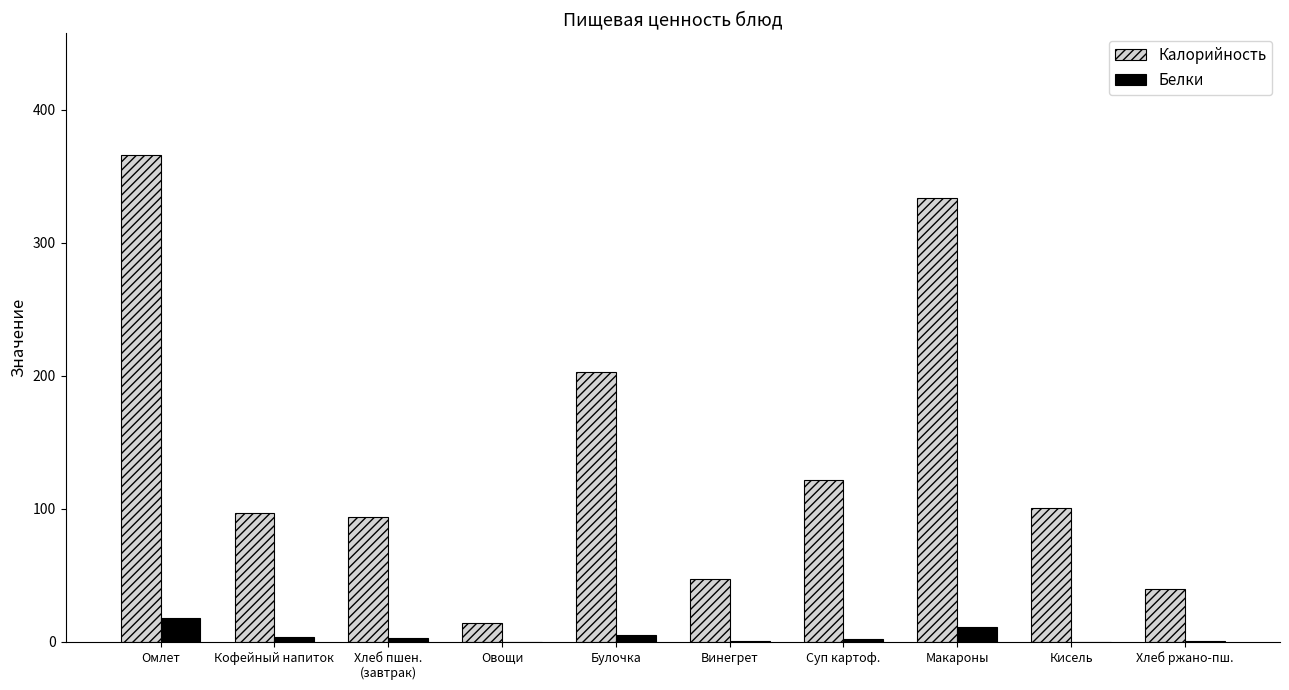

Is the value of Калорийность at Хлеб пшен.
(завтрак) greater than the value of Белки at Омлет?

Yes